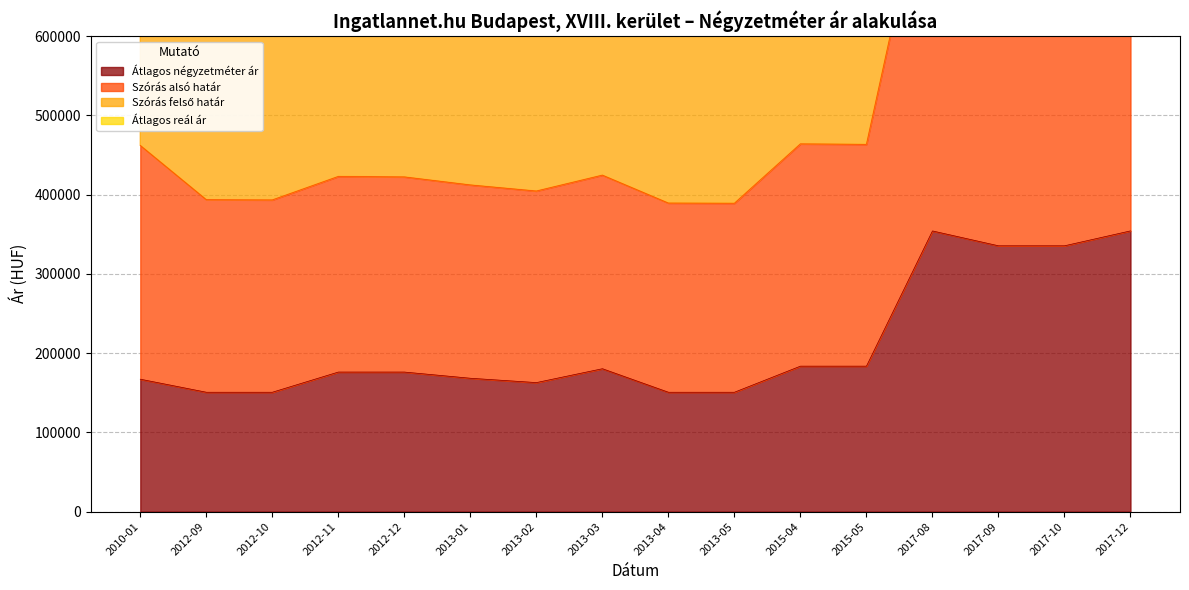

At which category does Átlagos reál ár reach its first local peak?

2012-11